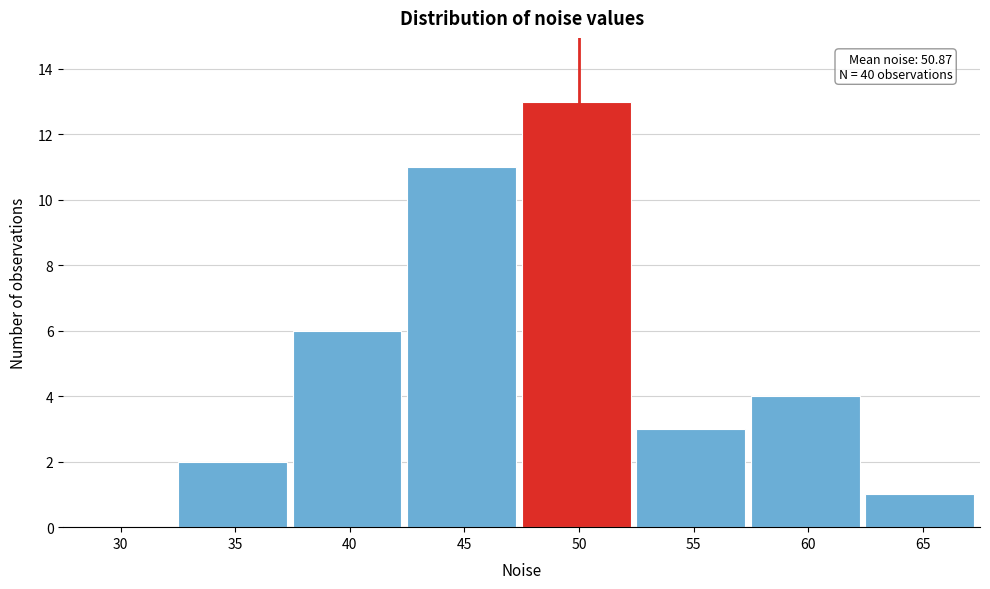

Reading left to right, what are all the values shown in this chart?

30=0	35=2	40=6	45=11	50=13	55=3	60=4	65=1